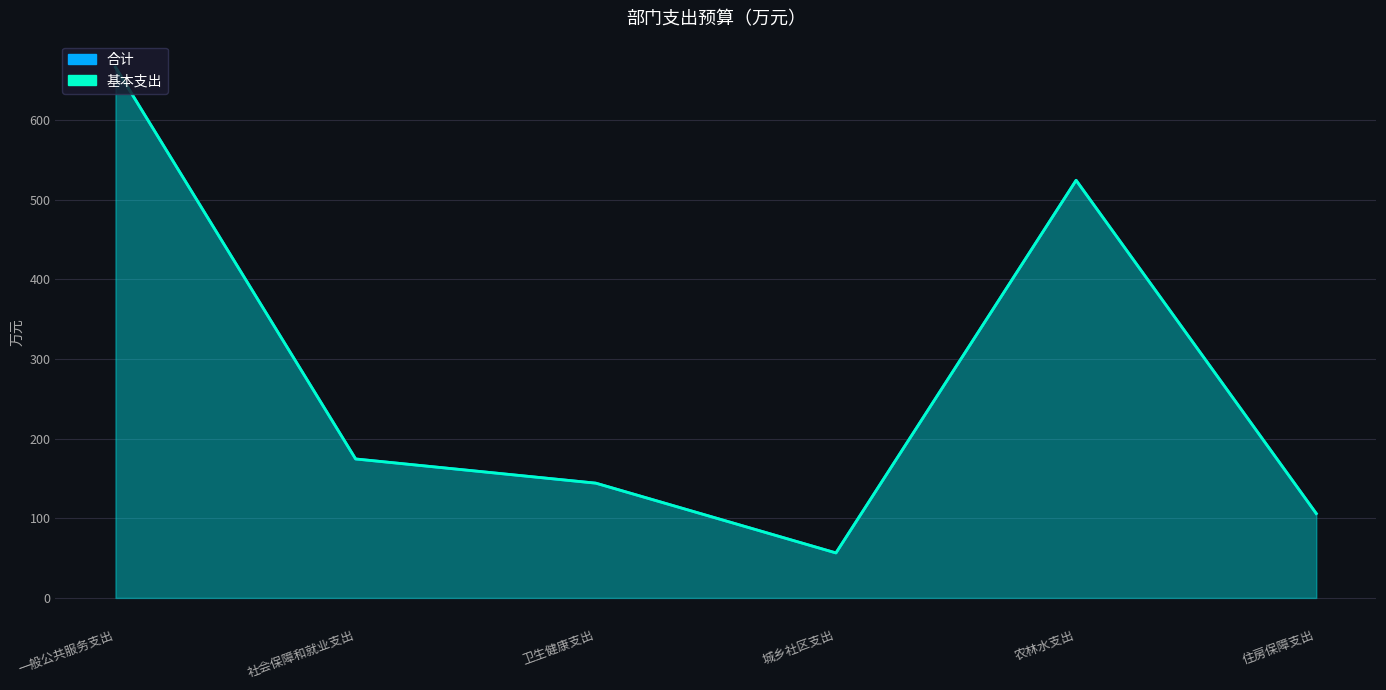

Rank the series by their maximum value, from lowest to highest.

合计, 基本支出